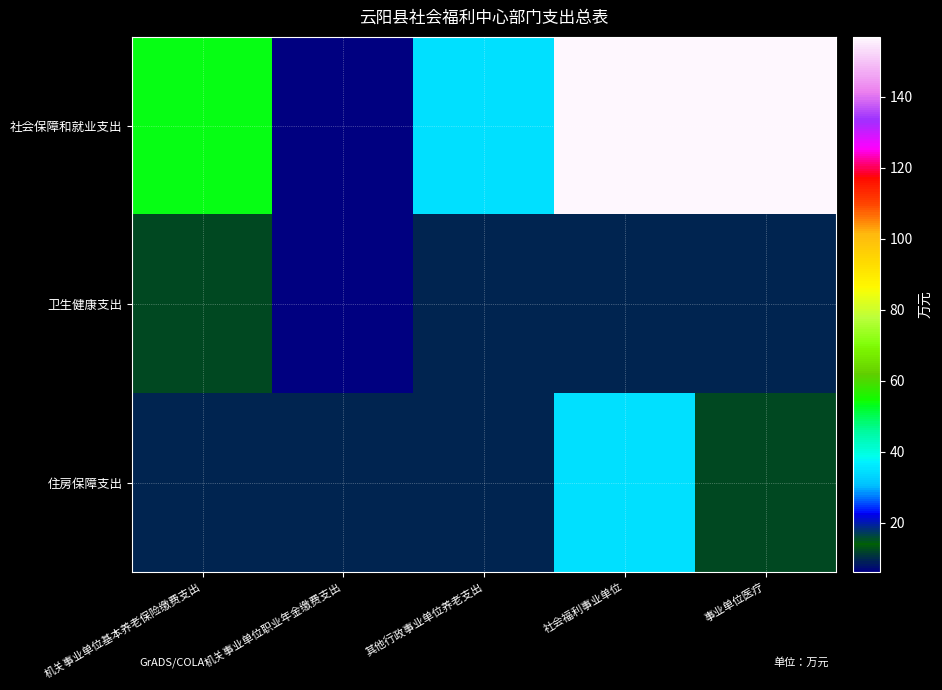

Which series has the largest range (max minus min)?

社会保障和就业支出